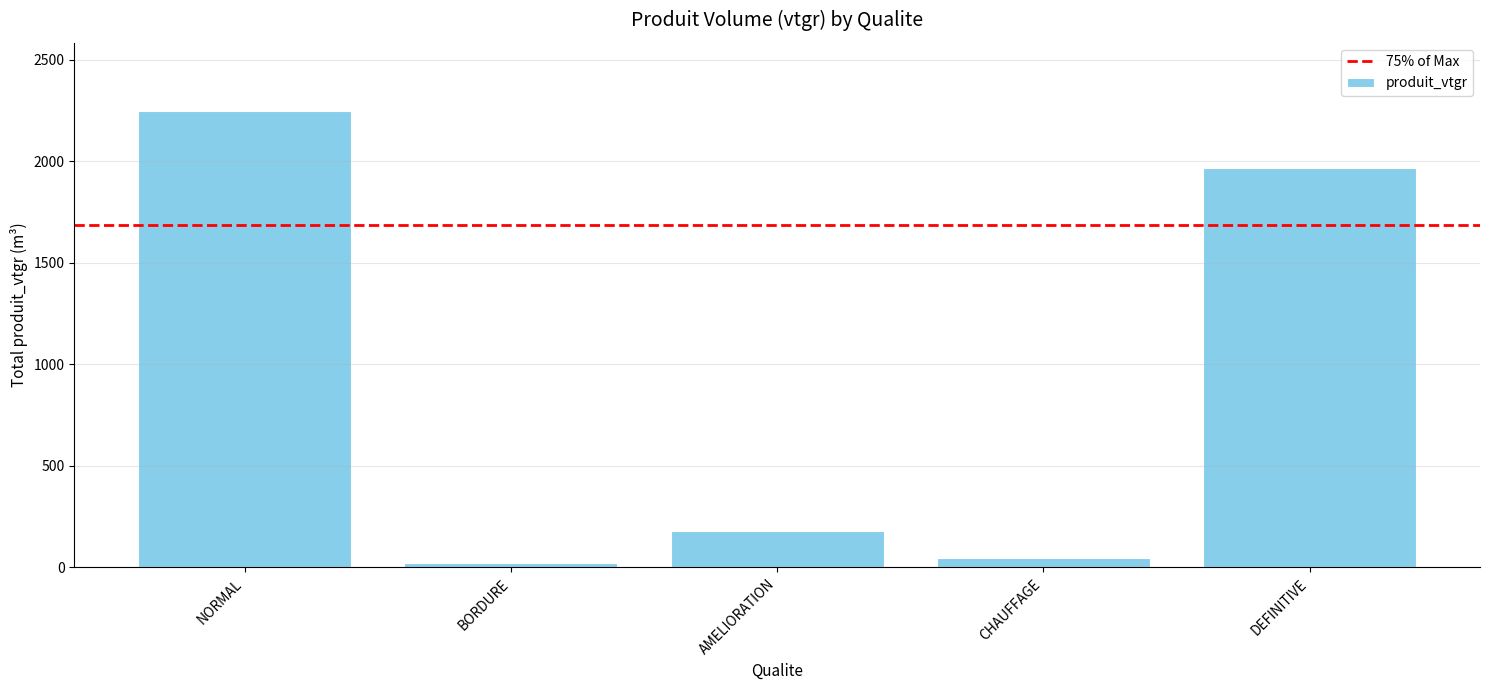

Rank the categories by value from lowest to highest.

BORDURE, CHAUFFAGE, AMELIORATION, DEFINITIVE, NORMAL